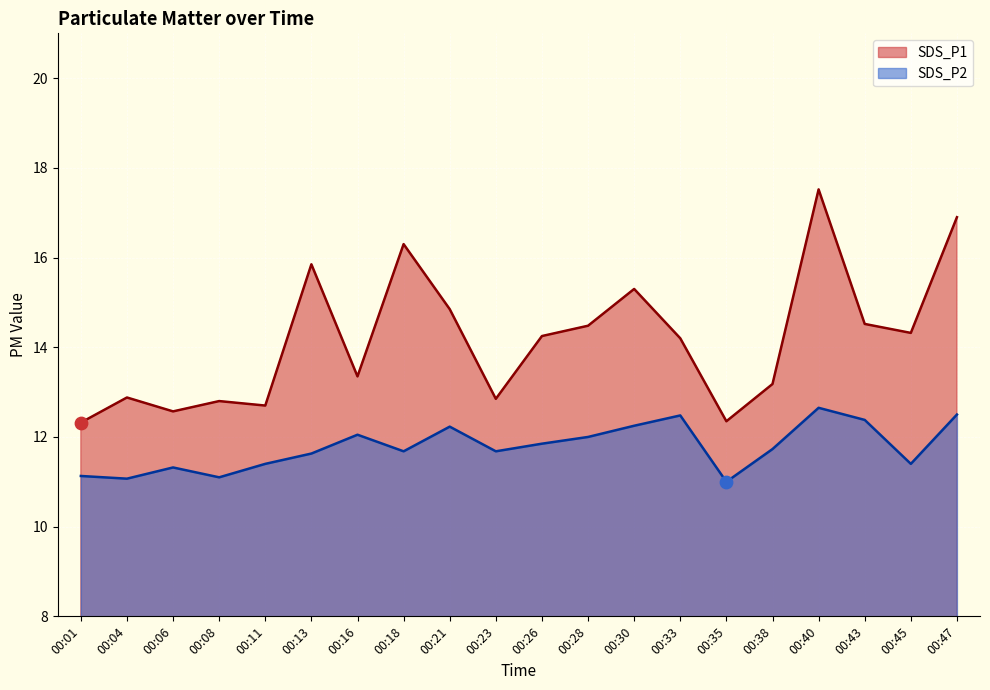

Which series contains the lowest Y value?

SDS_P2